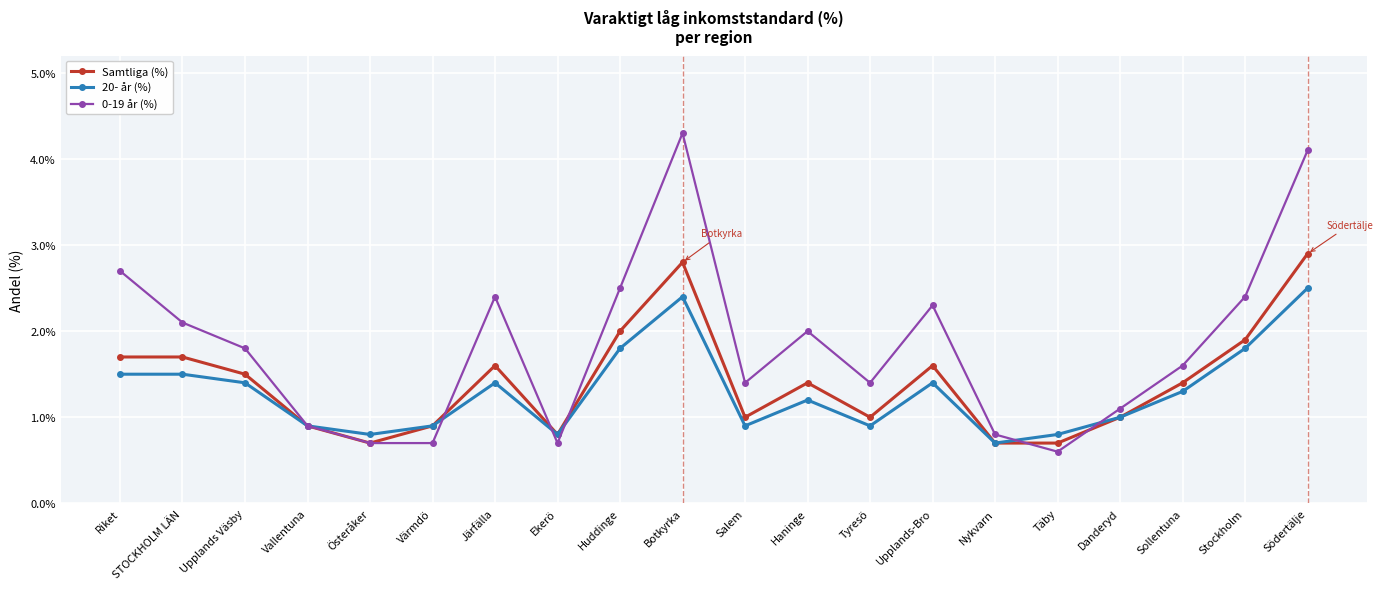

What is the minimum value for 20- år (%)?

0.7